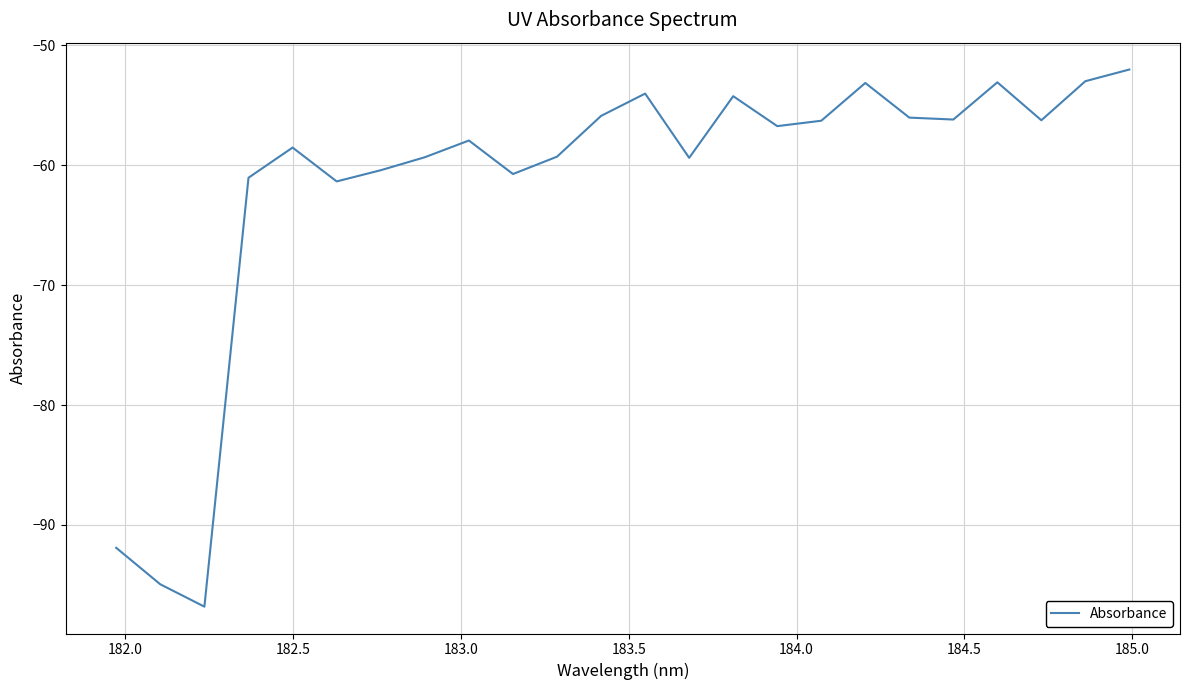

What is the smallest value displayed?

-96.8